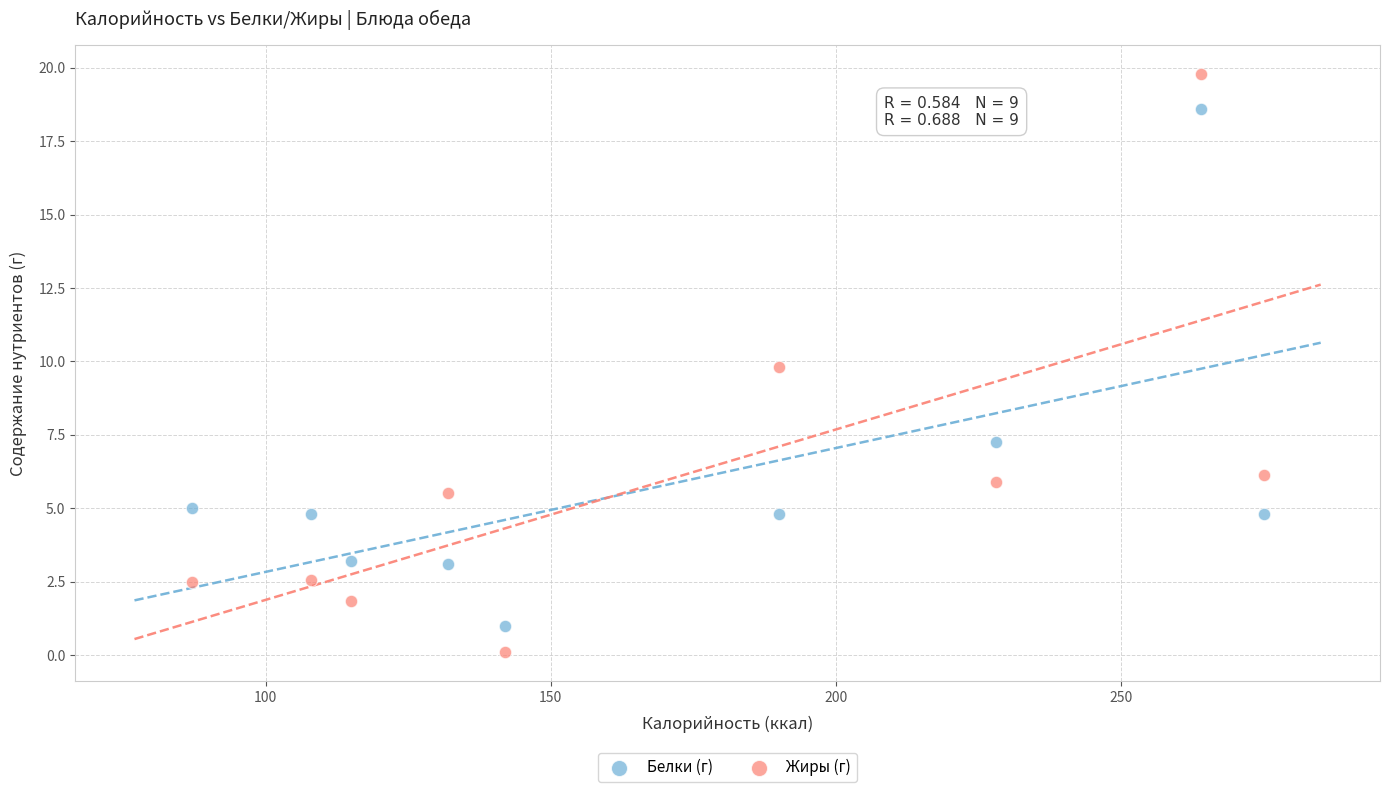

Which series has the widest spread of Y values?

Жиры (г)